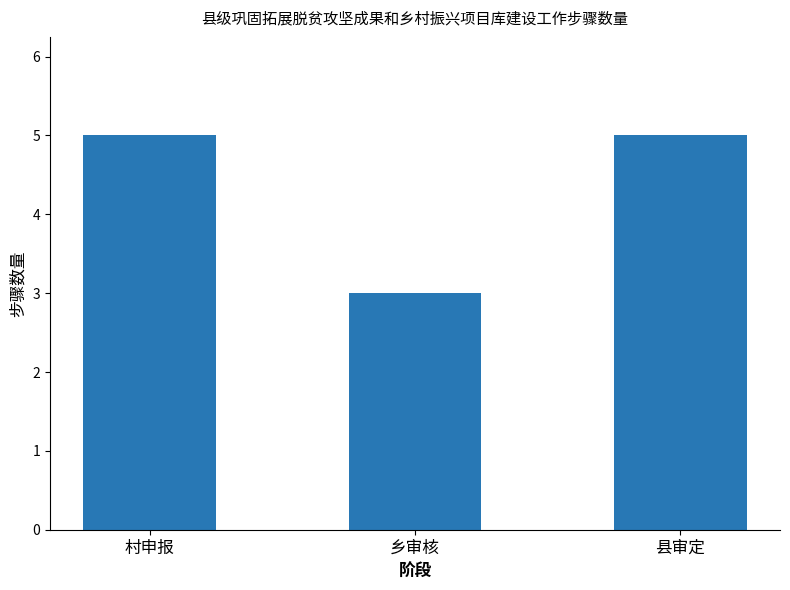

Reading left to right, what are all the values shown in this chart?

村申报=5	乡审核=3	县审定=5